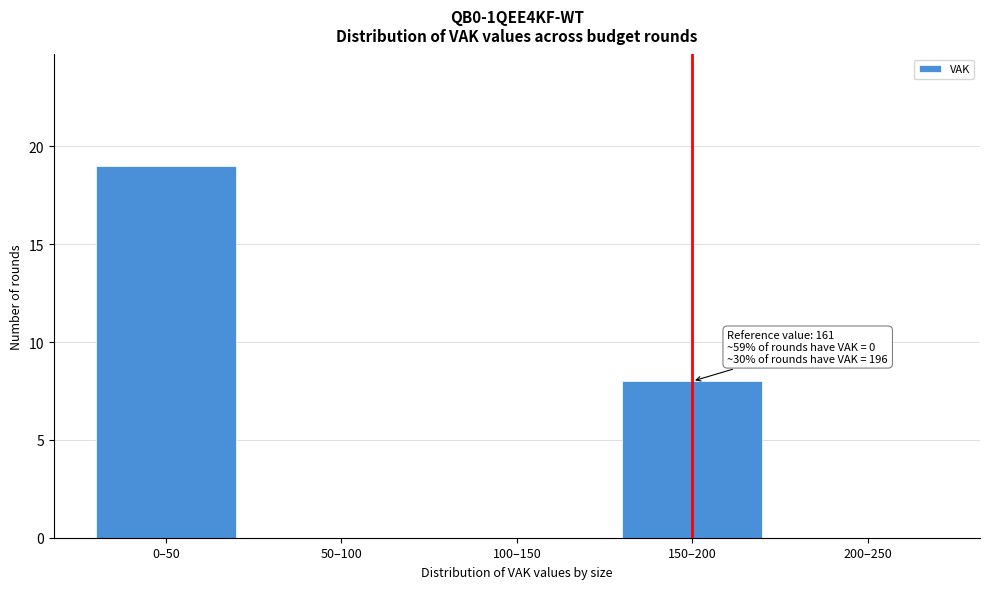

Reading right to left, transcribe all the data shown in this chart.

200–250=0	150–200=8	100–150=0	50–100=0	0–50=19